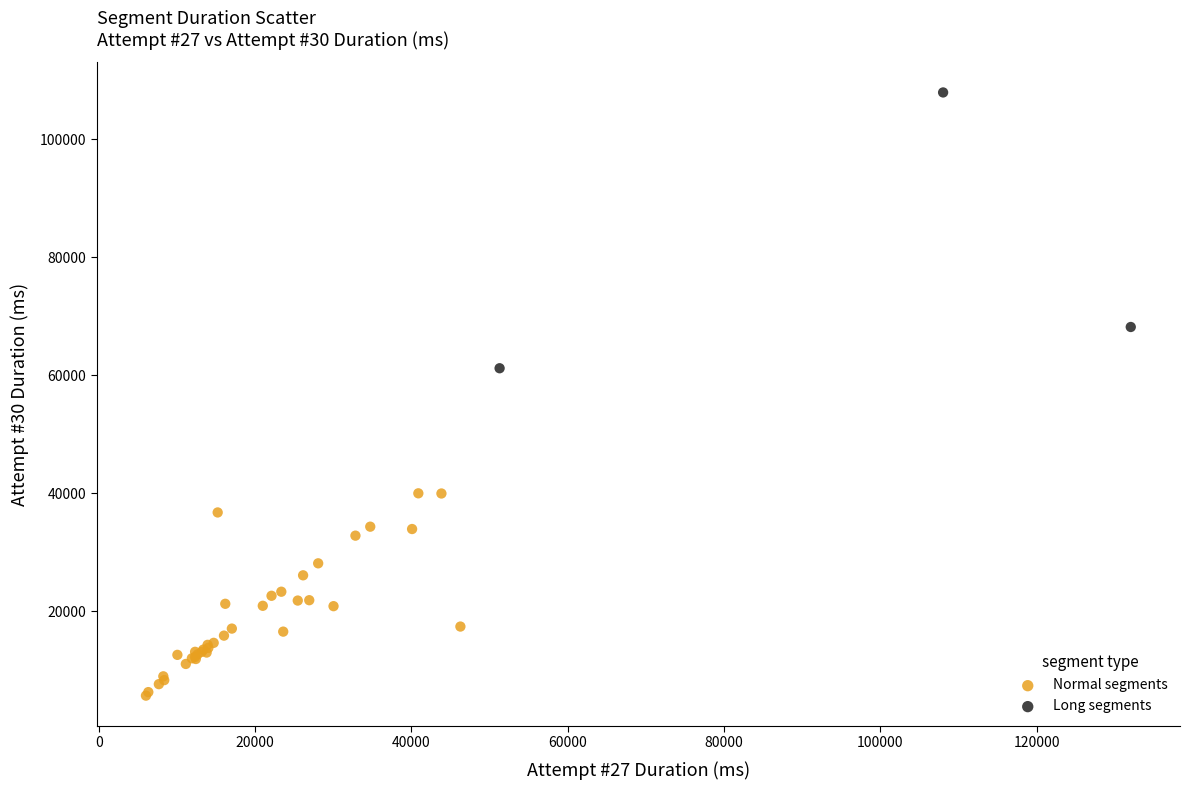

Which series reaches the minimum Y coordinate?

Normal segments